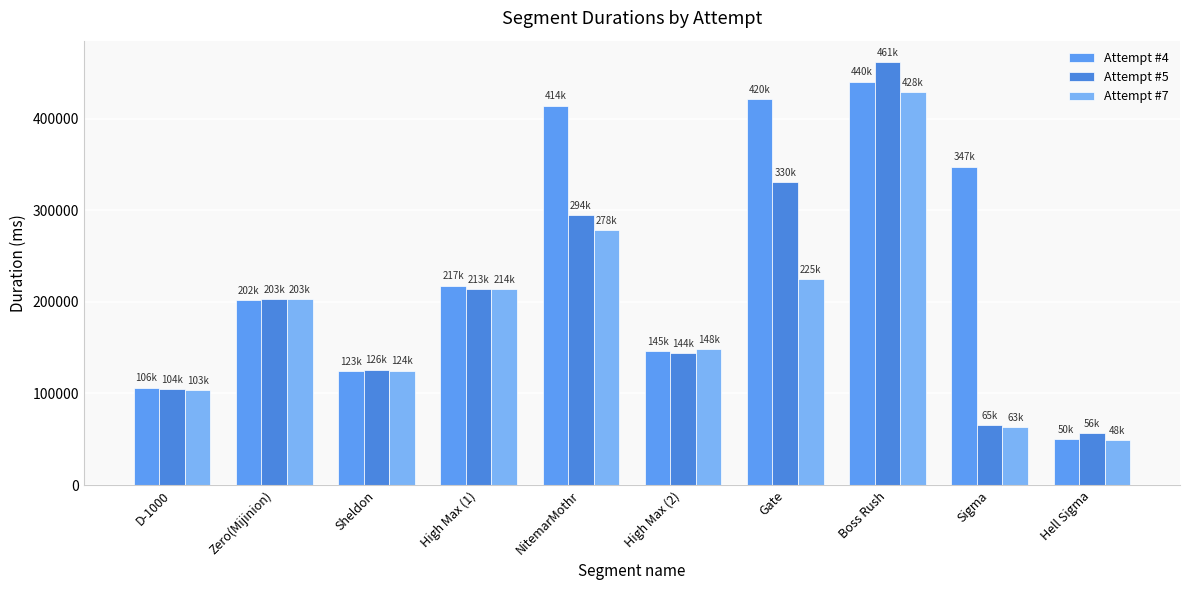

What is the label of the 4th bar from the left?

High Max (1)